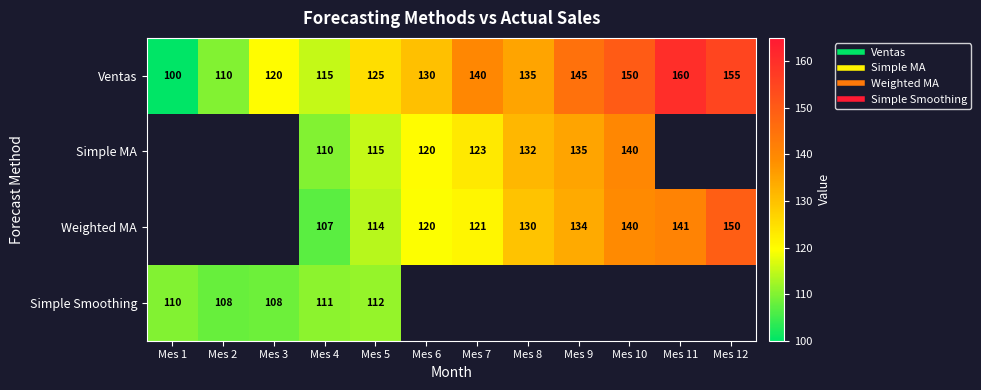

True or false: Ventas has a value of 66.6 at Mes 2.

False